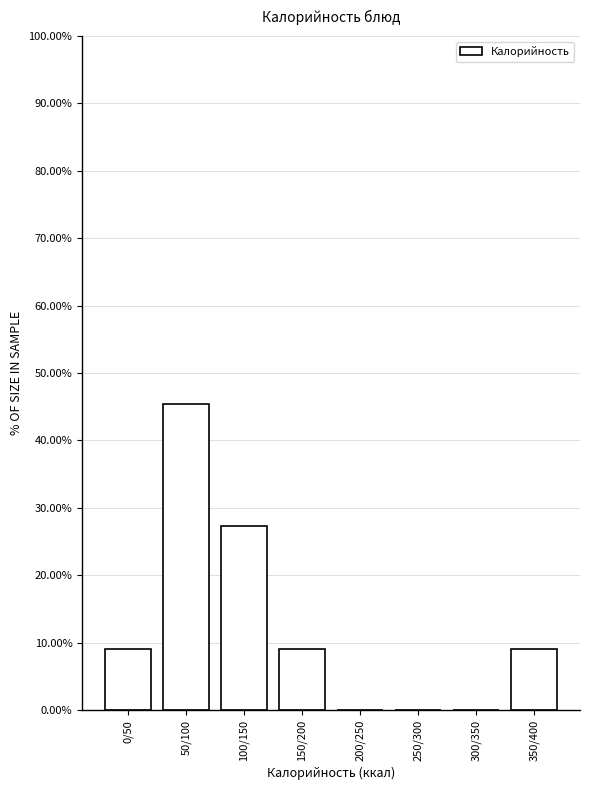

Reading right to left, extract all data points from this chart.

350/400=9.1	300/350=0.0	250/300=0.0	200/250=0.0	150/200=9.1	100/150=27.3	50/100=45.5	0/50=9.1